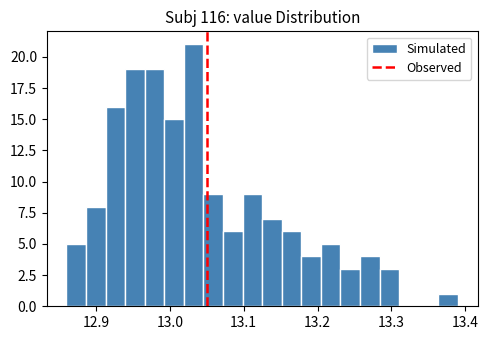

Read against the x-axis, roughly where is the centre of the tallest bar?

13.03